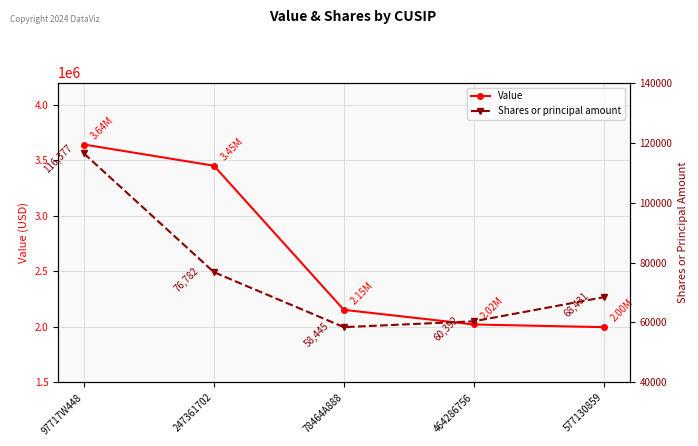

What is the average value of the Shares or principal amount series?

76085